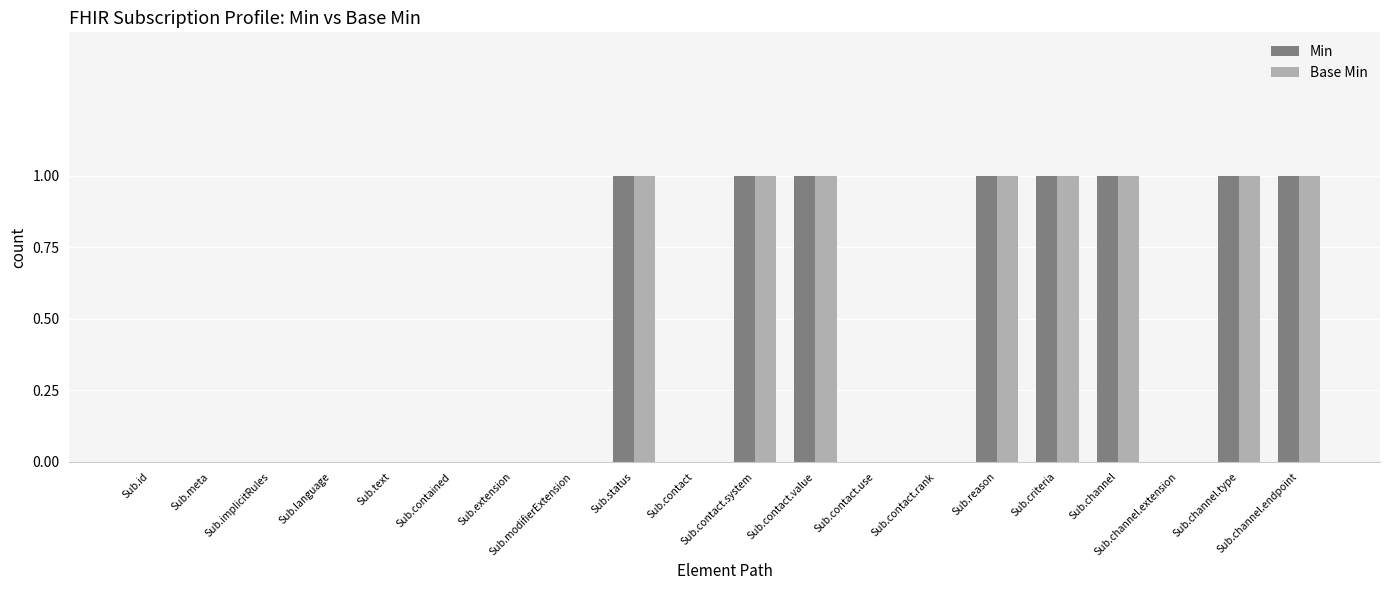

True or false: Min has a value of 0 at Sub.channel.extension.

True